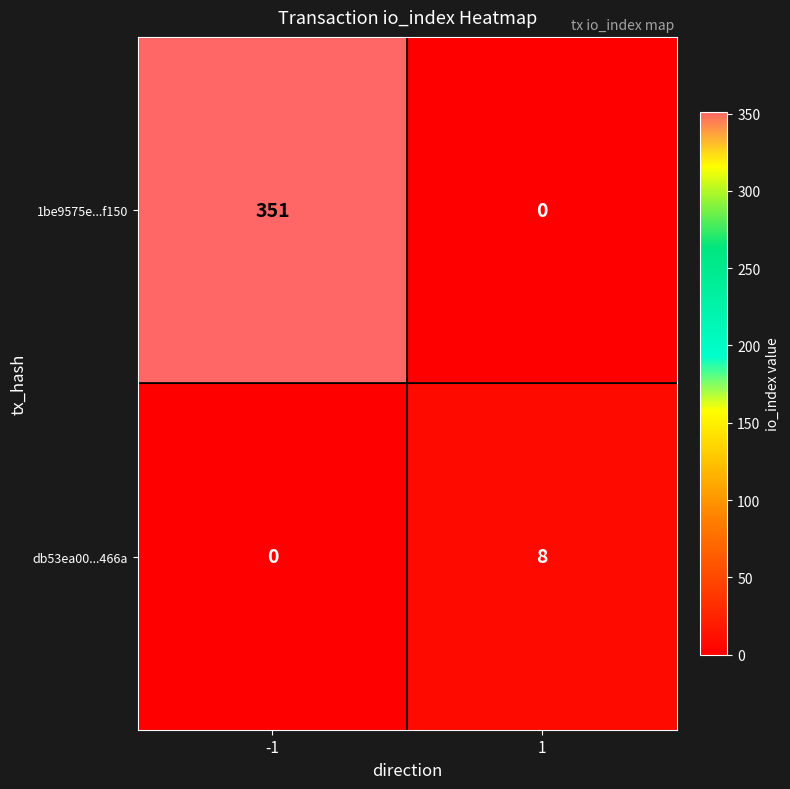

What is the sum of the 1be9575e...f150 values at 1 and -1?

351